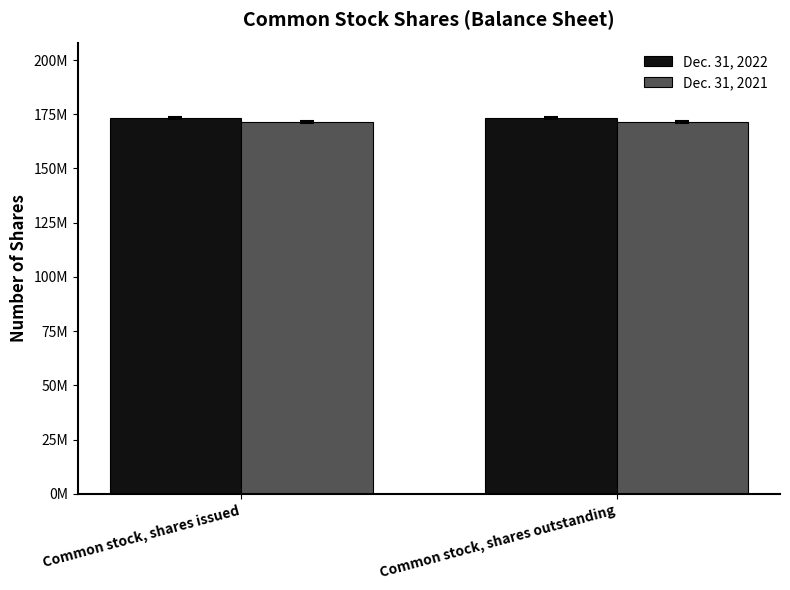

What are all the series names shown in the legend?

Dec. 31, 2022, Dec. 31, 2021